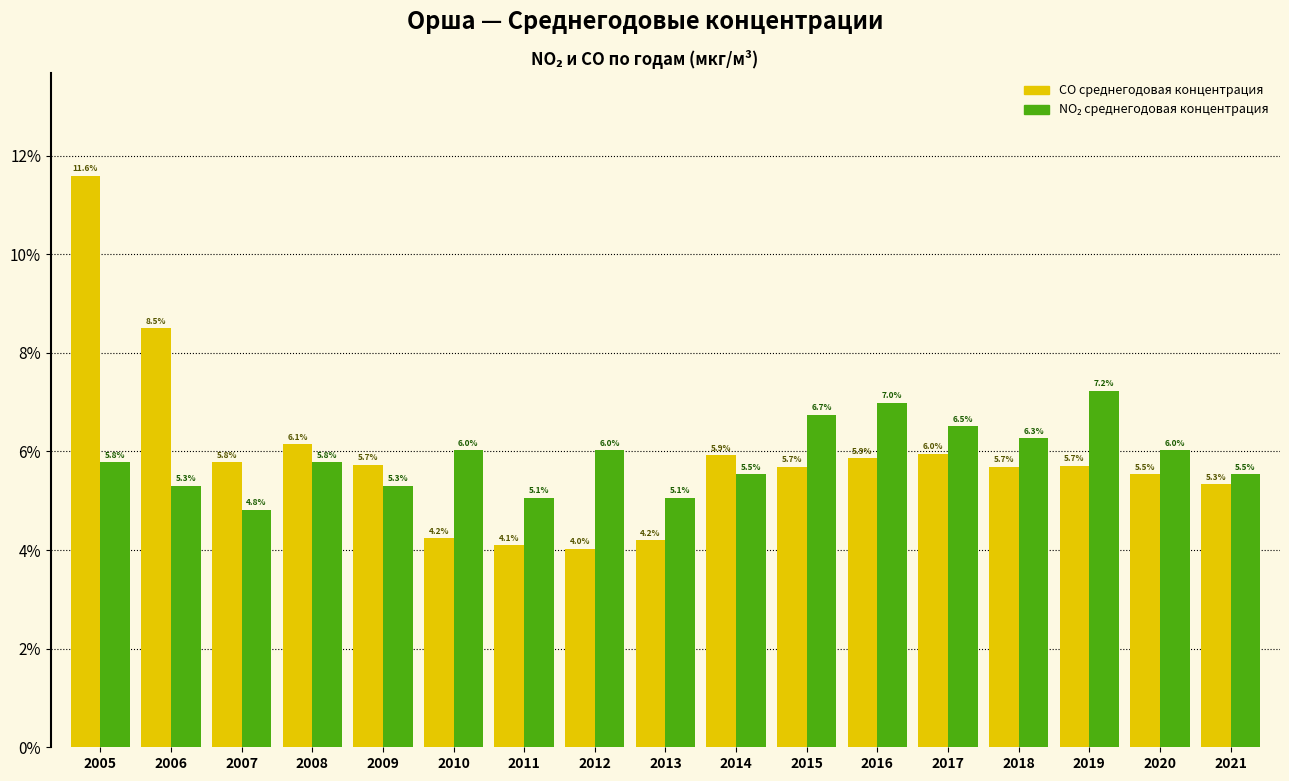

At which category is the sum across all series the highest?

2005